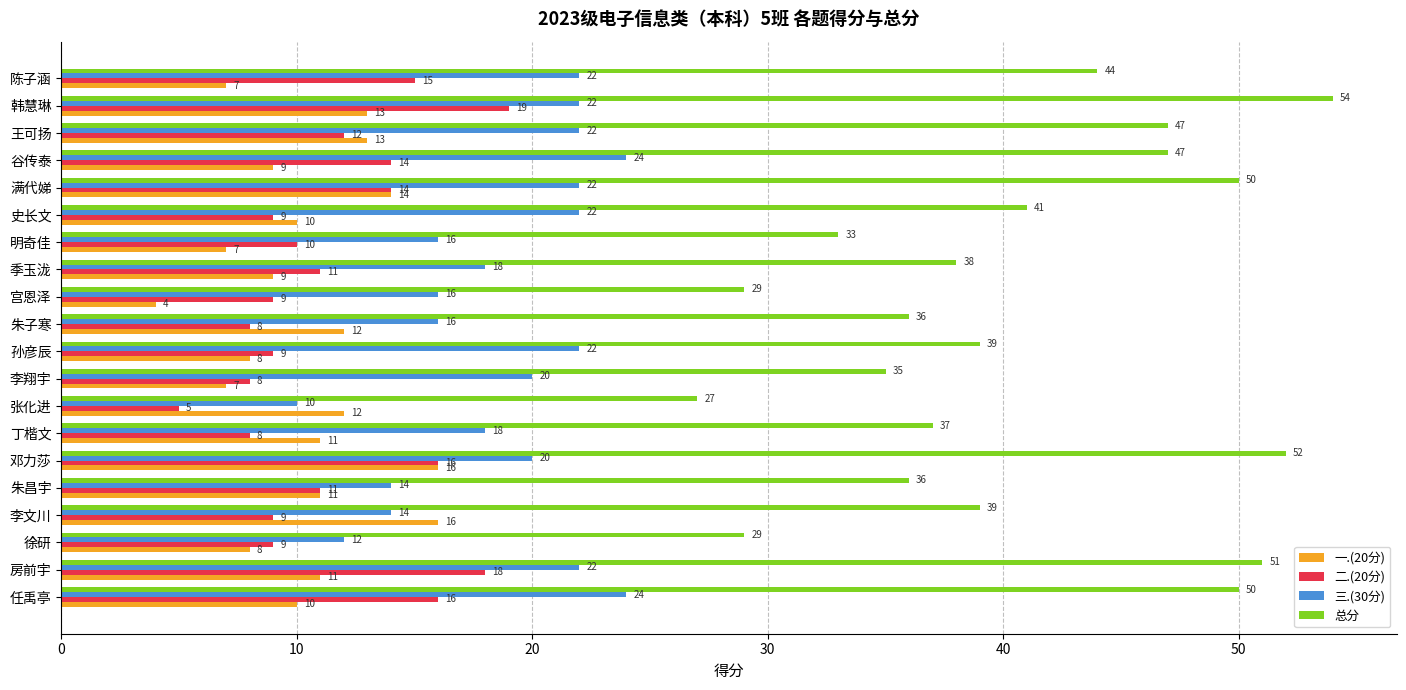

What is the greatest value displayed?

54